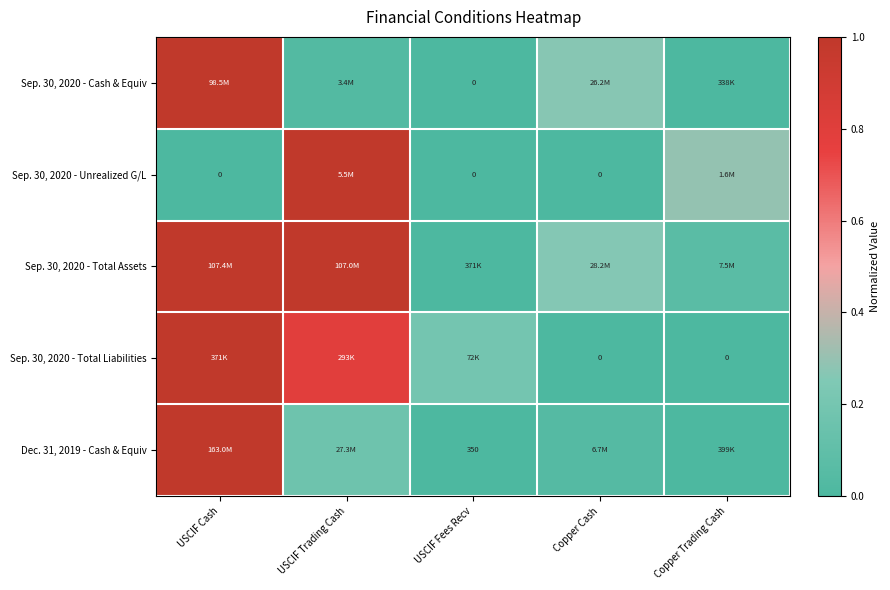

Is it true that Sep. 30, 2020 - Unrealized G/L equals -0.6 at USCIF Fees Recv?

False